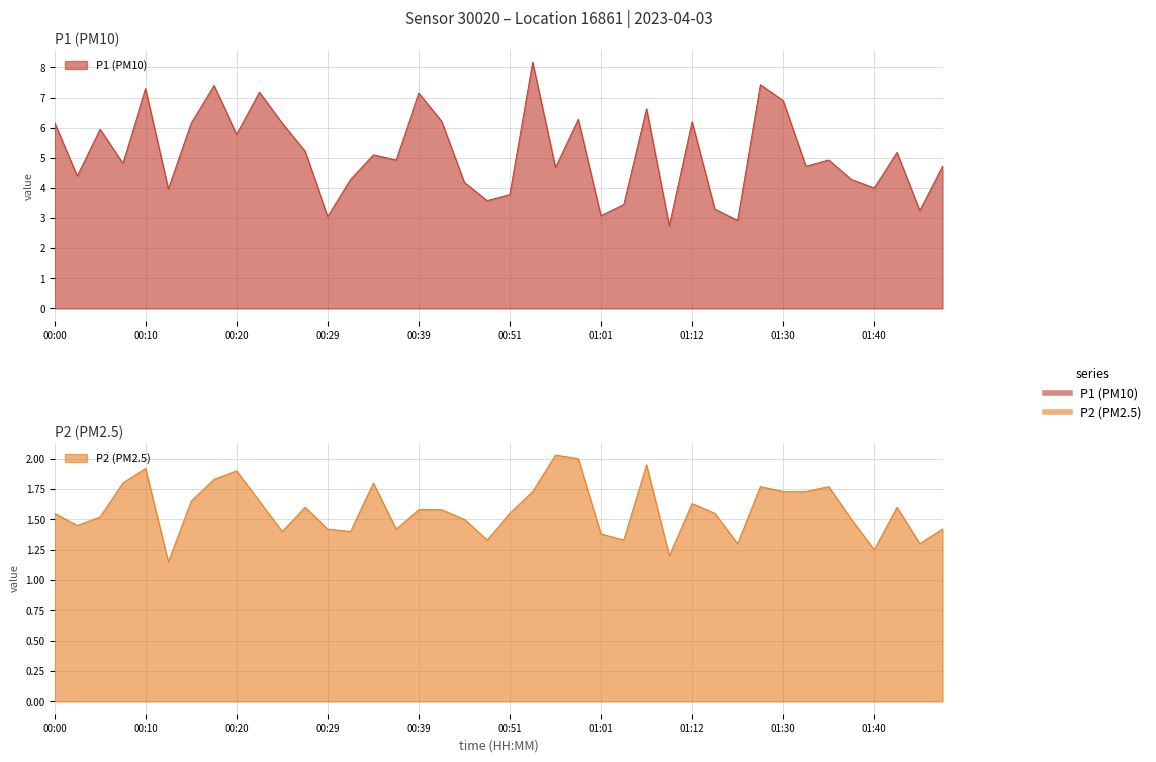

True or false: P1 and P2 intersect in this chart.

False